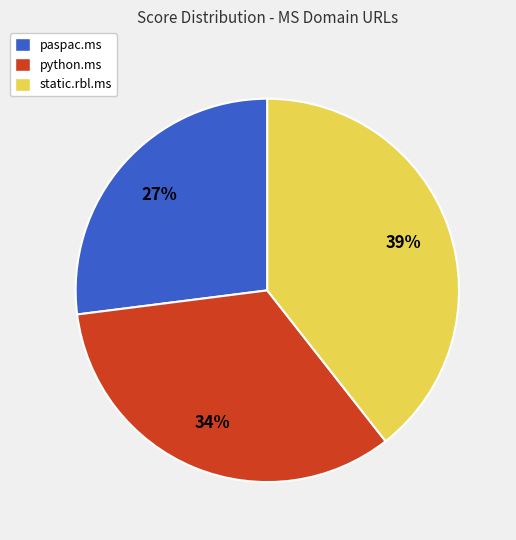

Does static.rbl.ms account for over 50% of the chart?

No